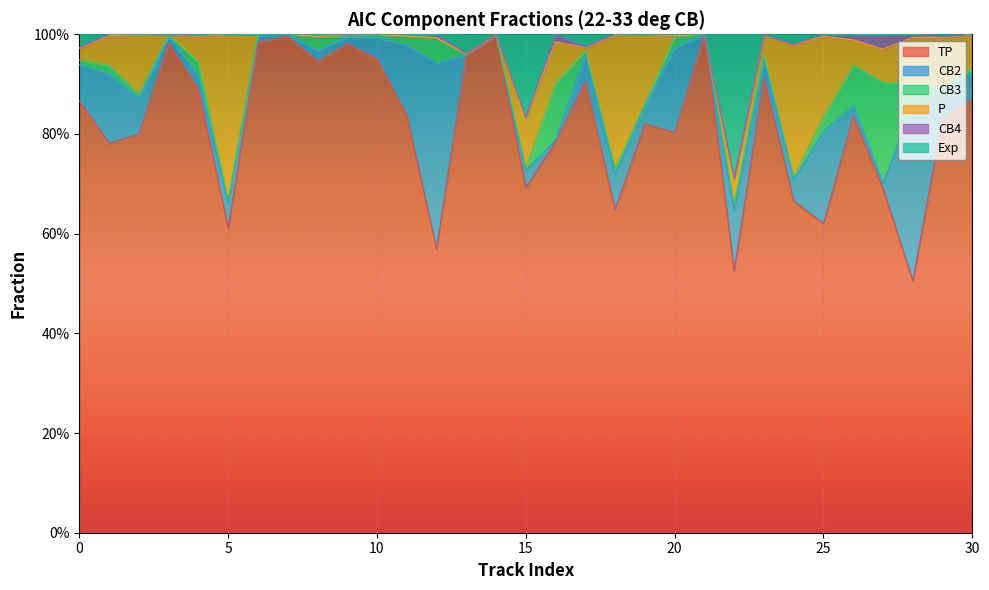

At which category does CB4 reach its first local peak?

1